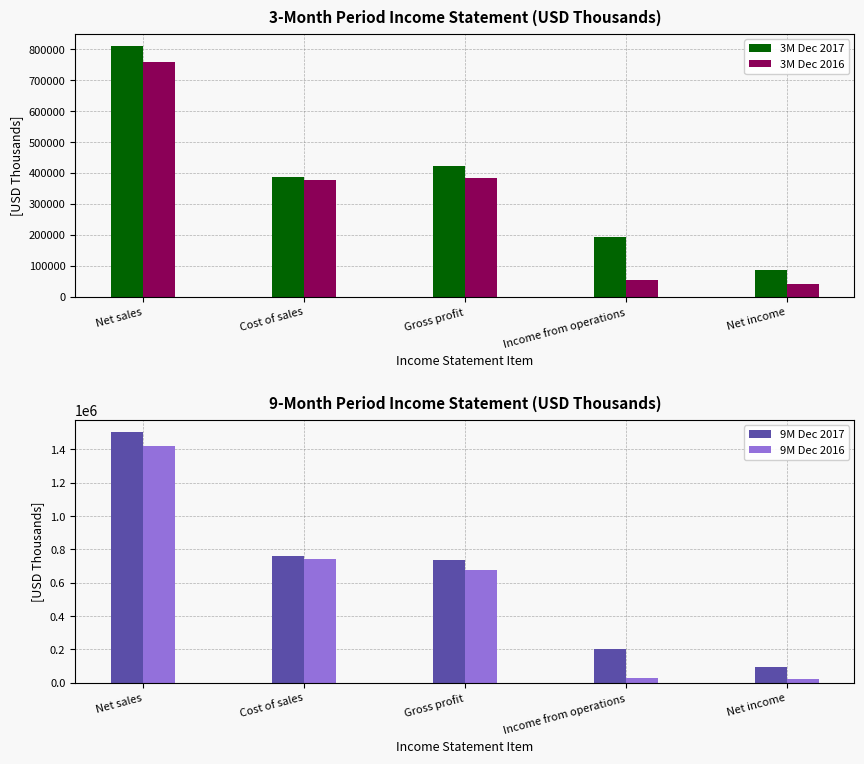

Is it true that 9M Dec 2016 equals 1420682 at Net sales?

True